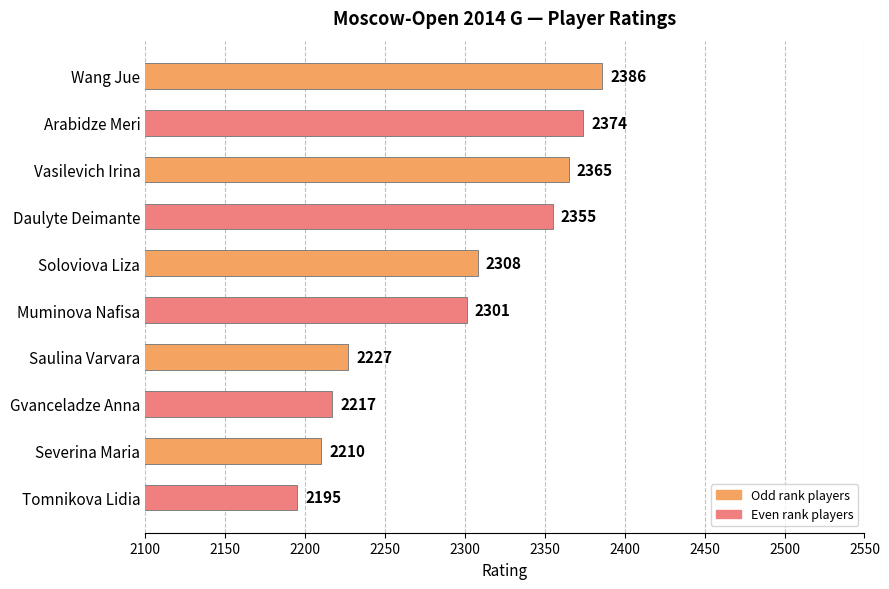

The chart shows a value of 468 at Muminova Nafisa. True or false?

False